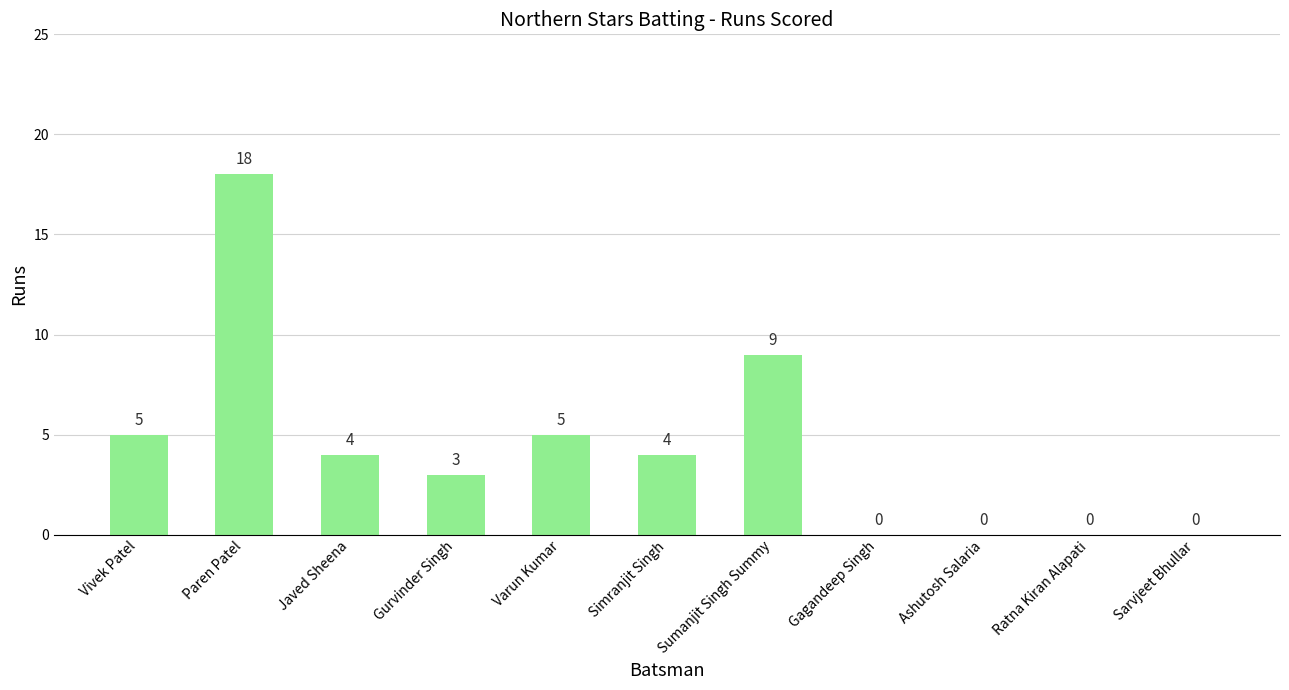

Reading right to left, list all the values displayed in this chart.

Sarvjeet Bhullar=0	Ratna Kiran Alapati=0	Ashutosh Salaria=0	Gagandeep Singh=0	Sumanjit Singh Summy=9	Simranjit Singh=4	Varun Kumar=5	Gurvinder Singh=3	Javed Sheena=4	Paren Patel=18	Vivek Patel=5